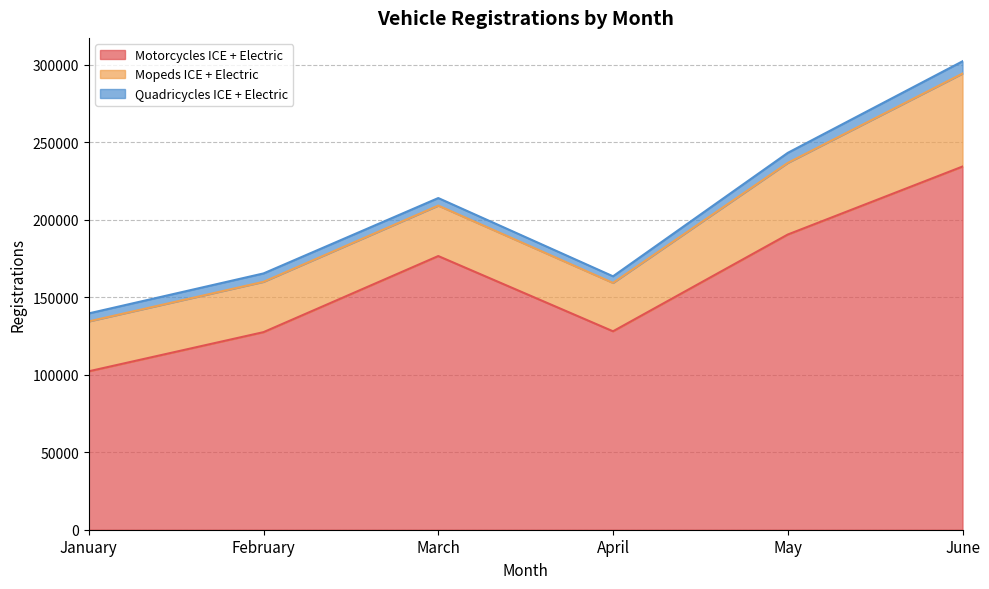

Does the chart display data point markers on the line(s)?

No